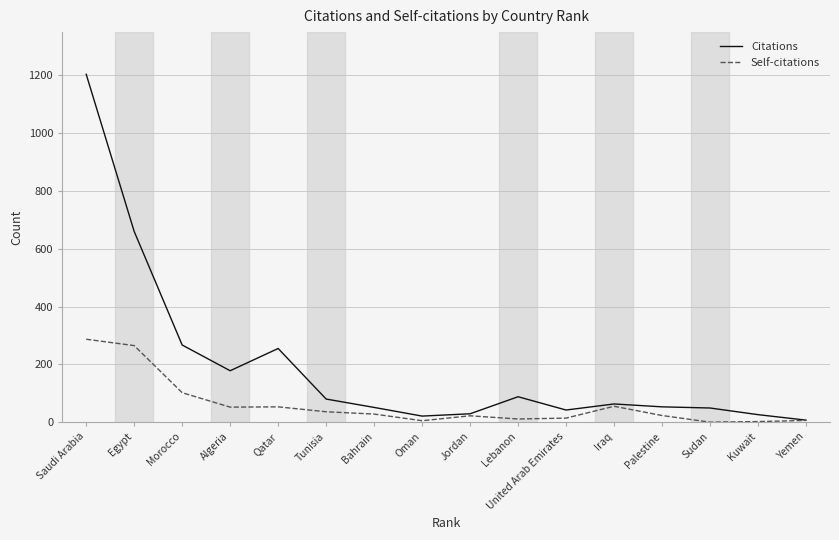

What position from the left is Oman?

8